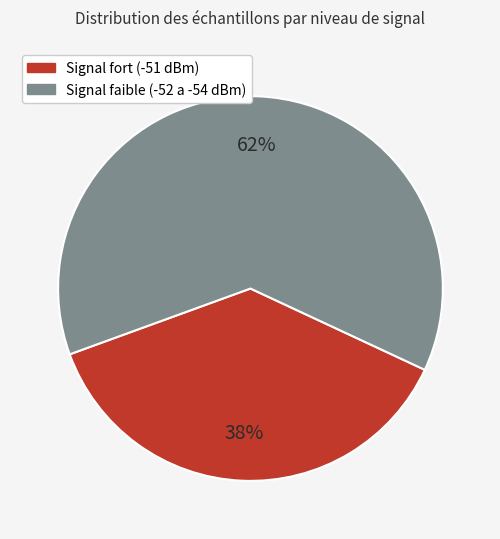

How many slices are in this pie chart?

2